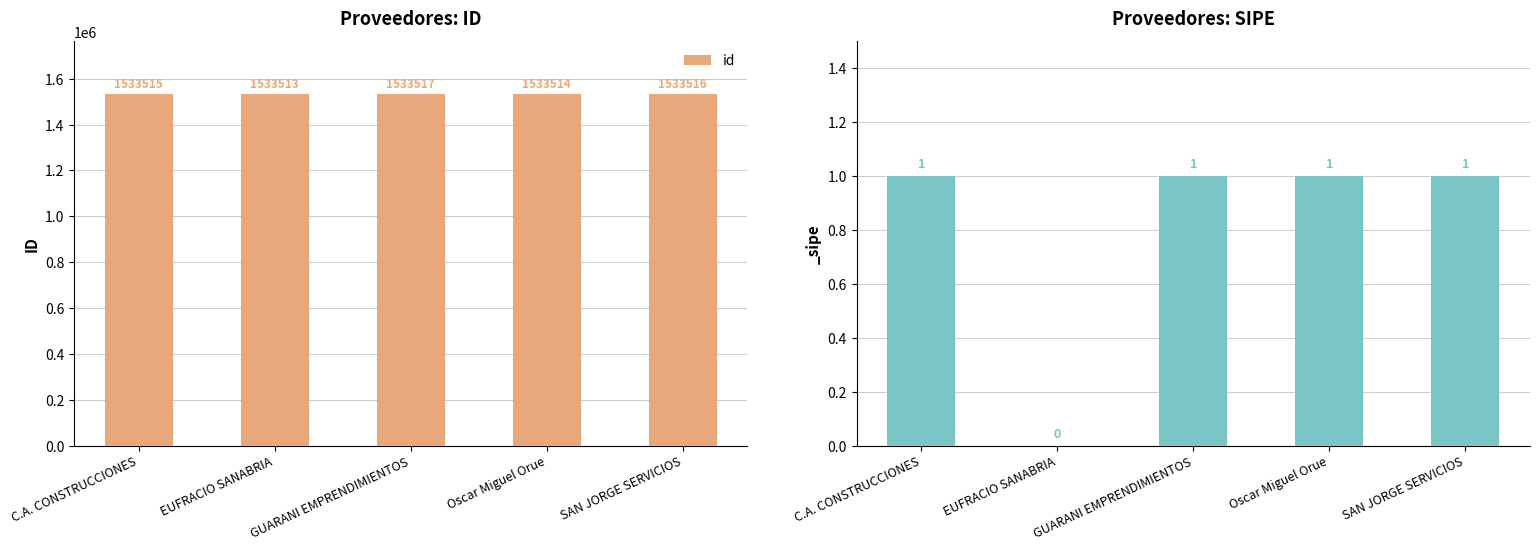

List the labels in order of value, smallest first.

EUFRACIO SANABRIA, Oscar Miguel Orue, C.A. CONSTRUCCIONES, SAN JORGE SERVICIOS, GUARANI EMPRENDIMIENTOS